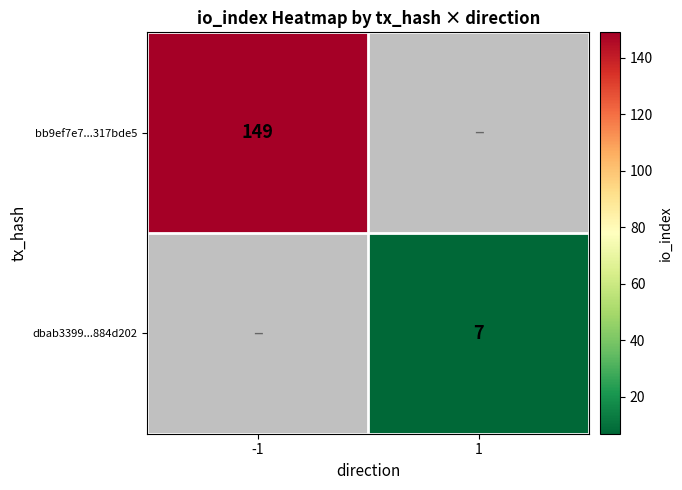

The value of dbab3399...884d202 at 1 is 7. True or false?

True